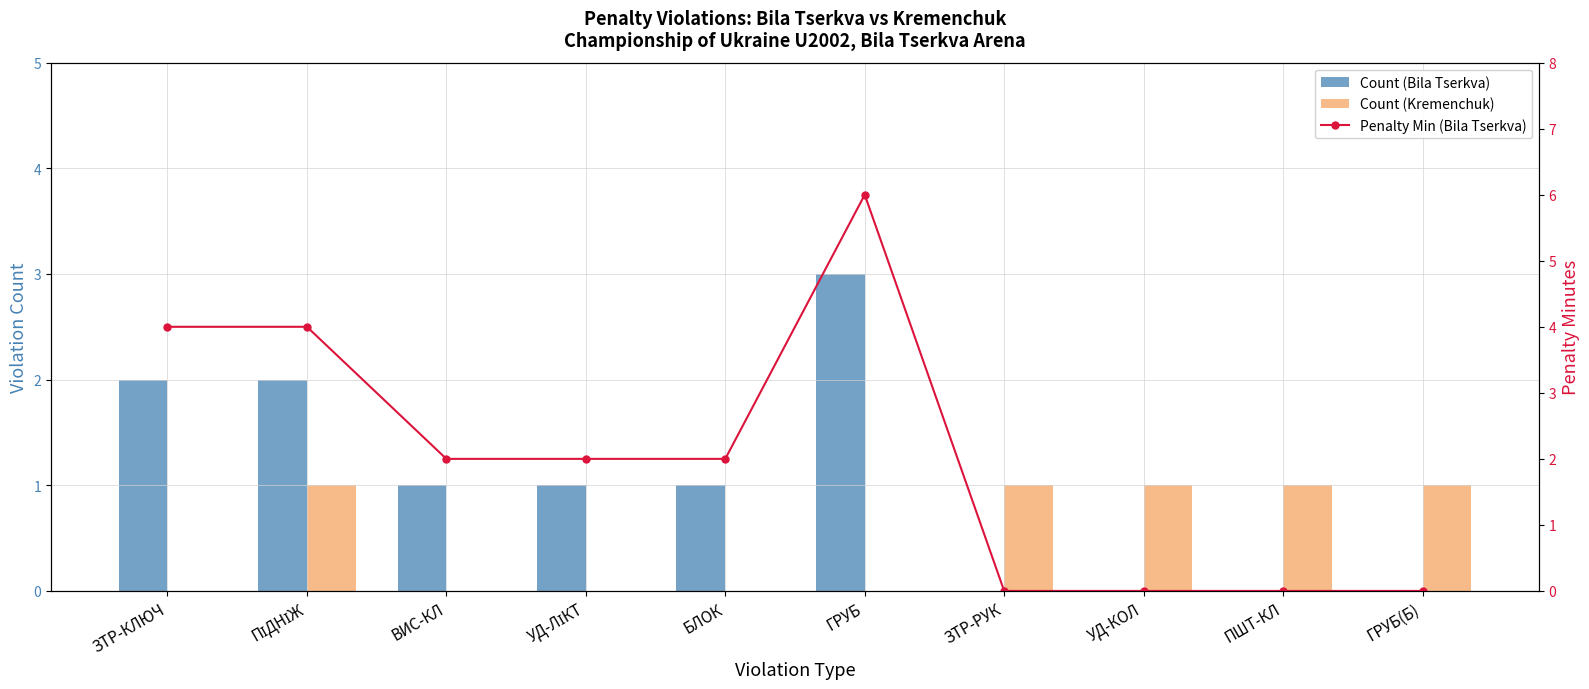

Which series changed the most between ВИС-КЛ and ЗТР-РУК?

Penalty Min (Bila Tserkva)